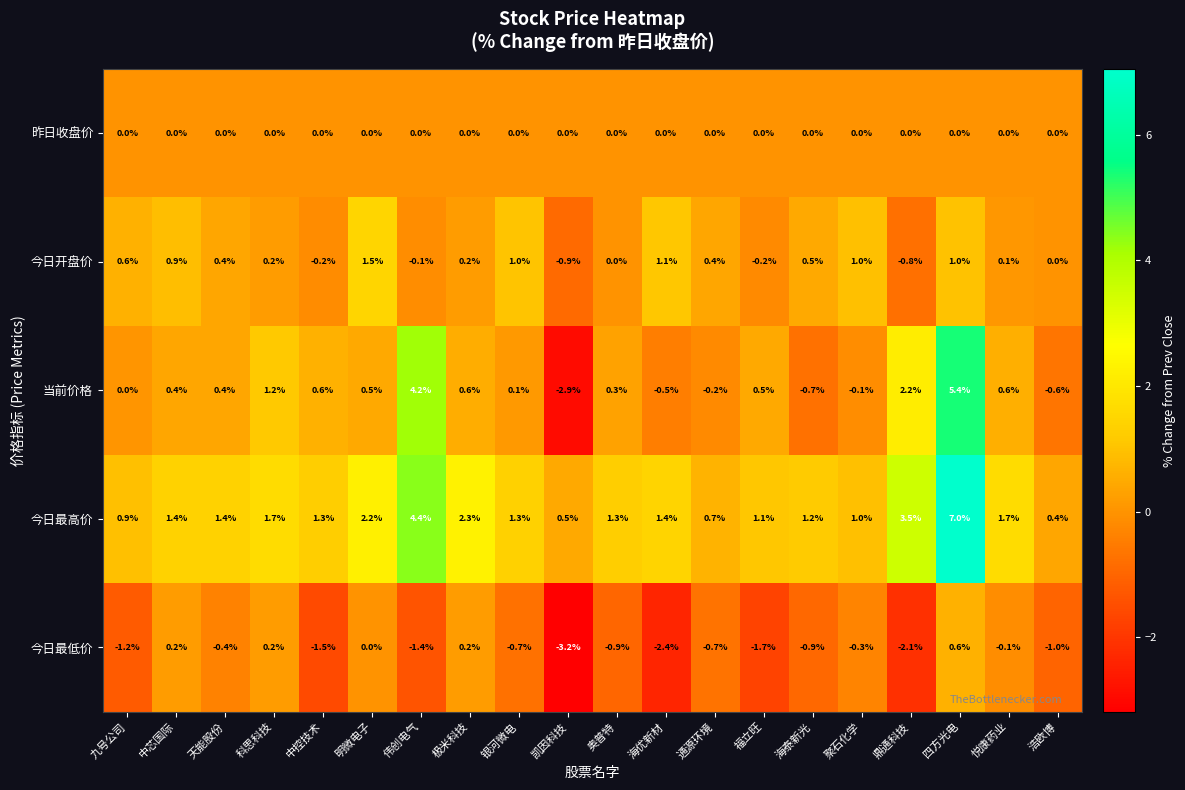

What is the maximum value shown in the chart?

7.0